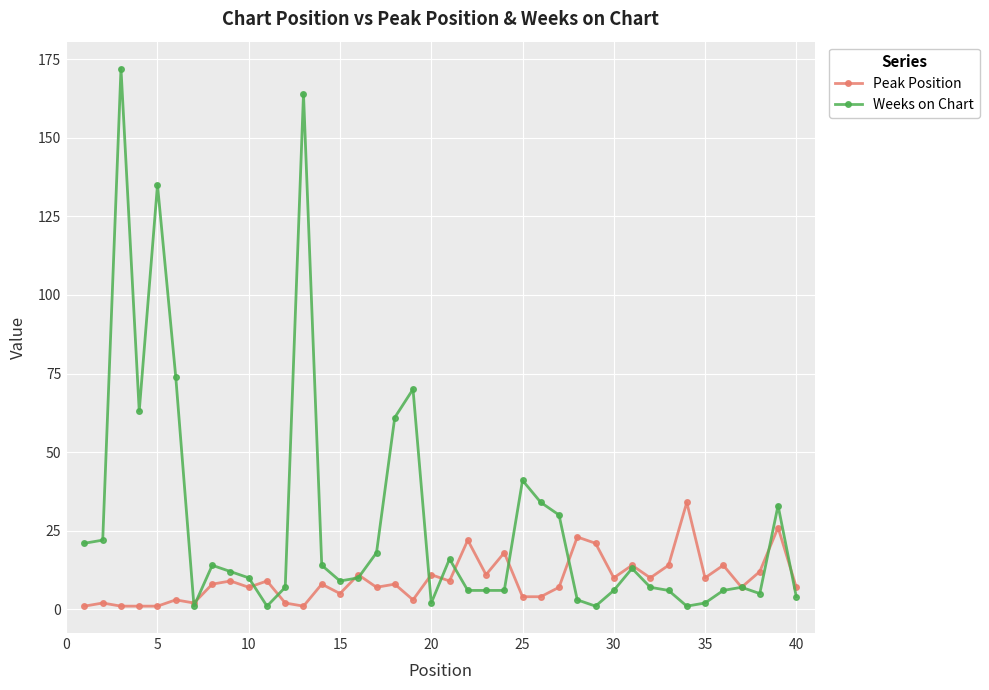

List the series in order of their peak value, lowest first.

Peak Position, Weeks on Chart